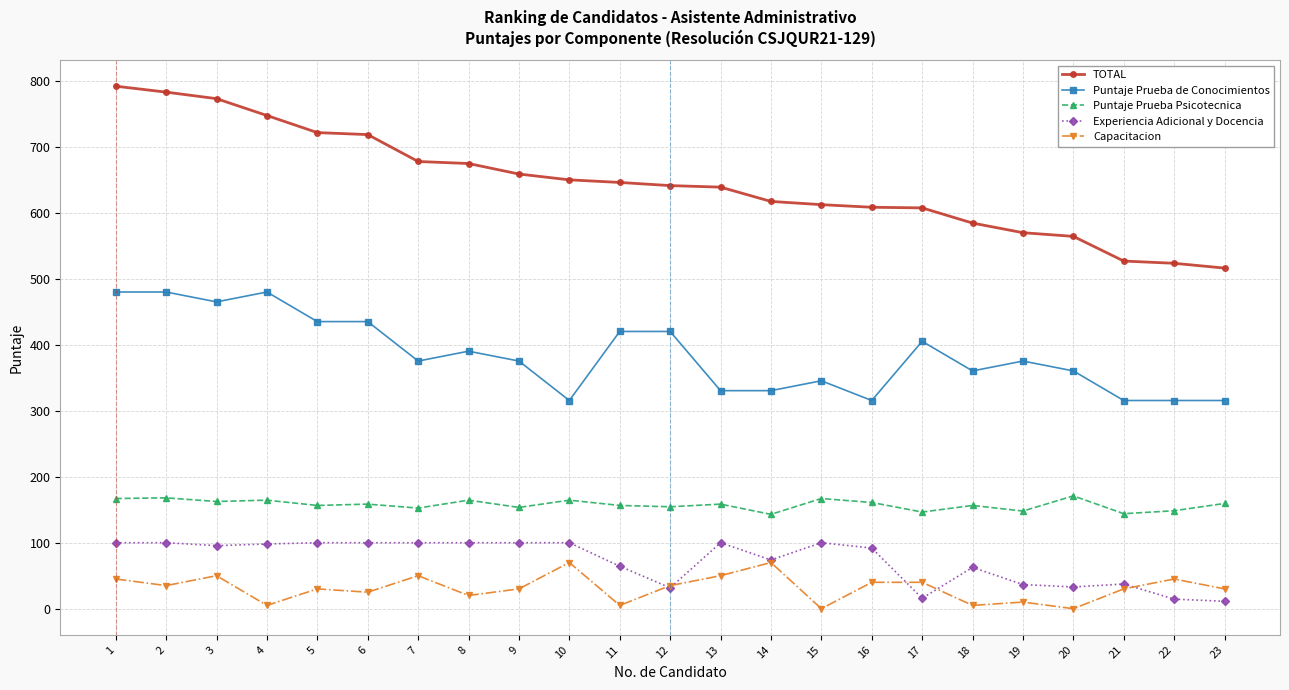

What are all the series names shown in the legend?

TOTAL, Puntaje Prueba de Conocimientos, Puntaje Prueba Psicotecnica, Experiencia Adicional y Docencia, Capacitacion